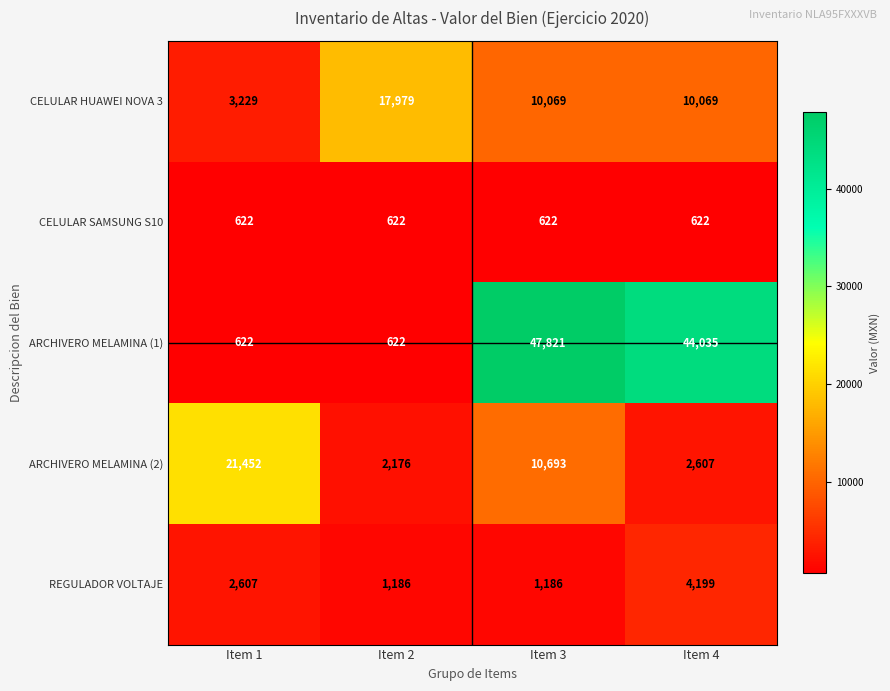

At which label does ARCHIVERO MELAMINA (2) first exceed 10693?

Item 1